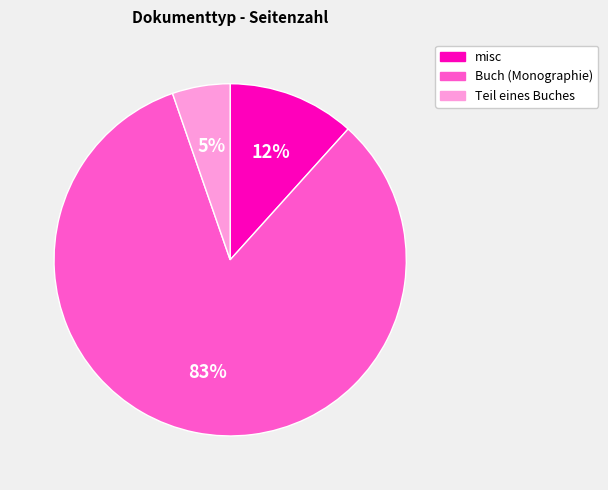

To the nearest percent, what portion does Buch (Monographie) represent?

83%